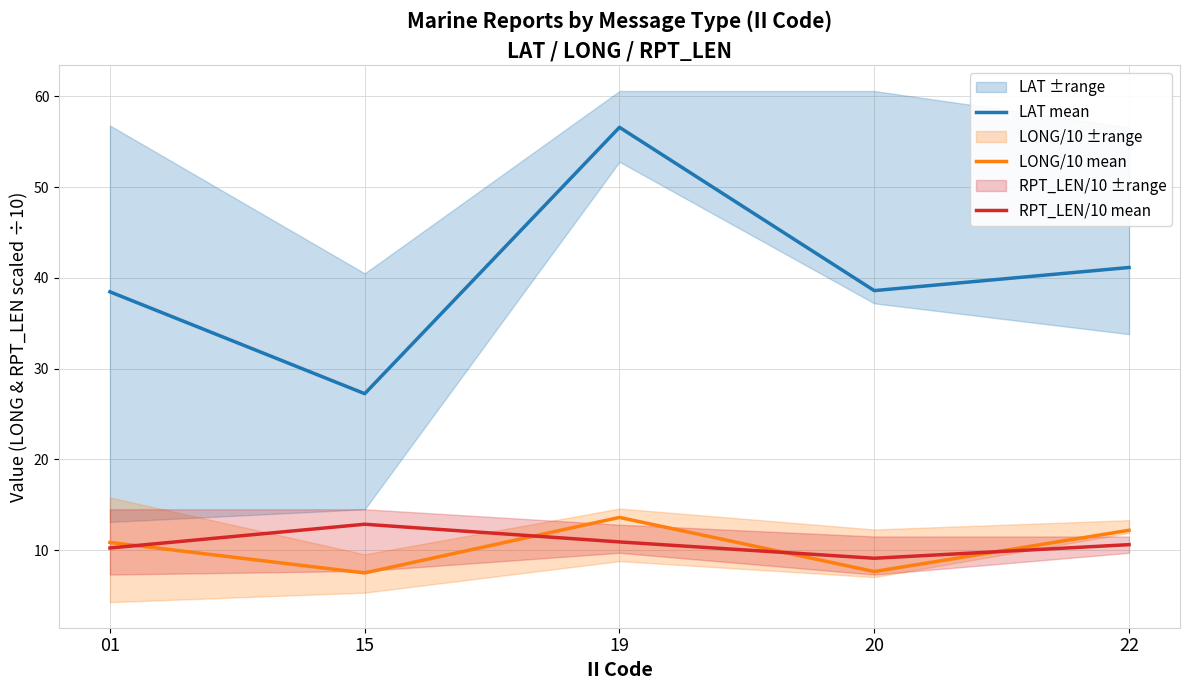

Between 19 and 15, which is larger?

19